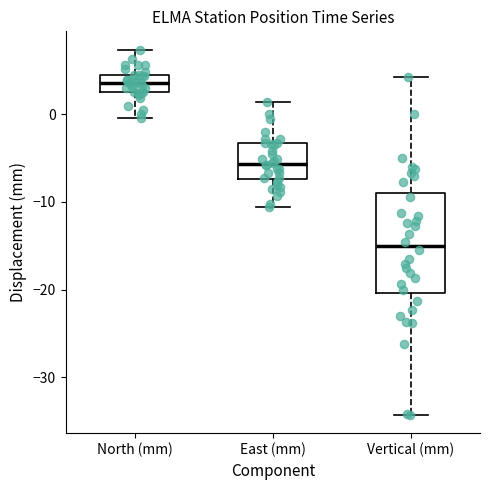

Which box's median line is the lowest?

Vertical (mm)